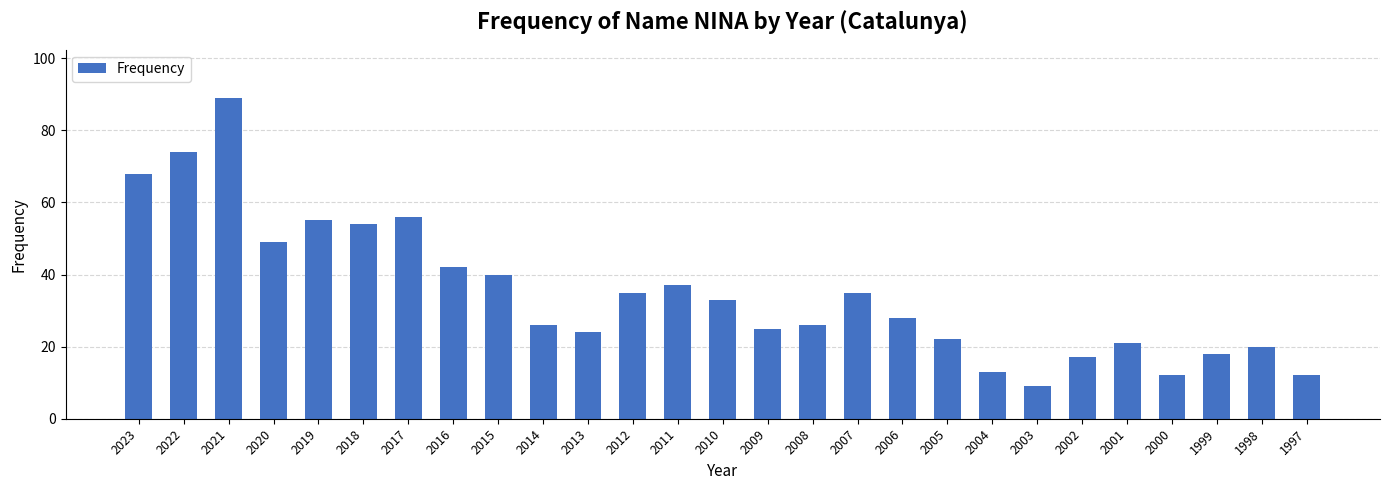

Which has a higher value, 2003 or 2014?

2014